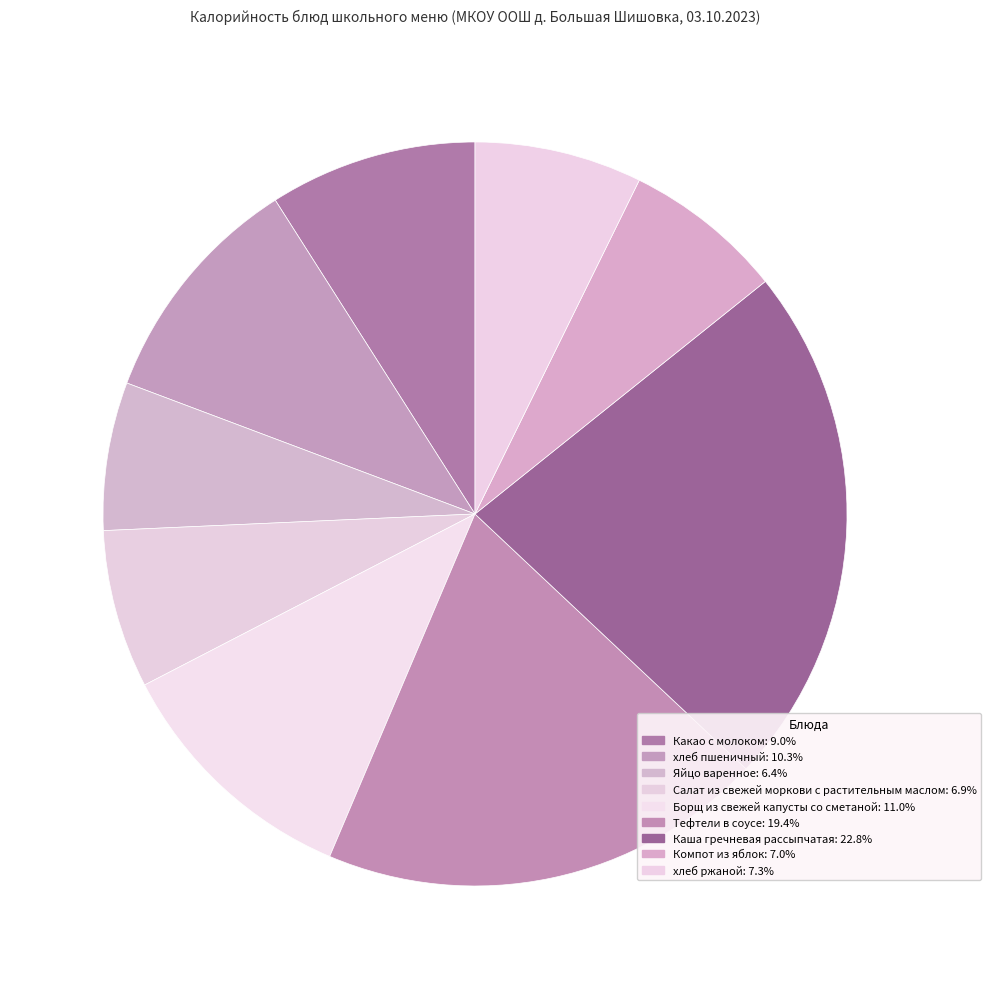

Which has a higher value, Салат из свежей моркови с растительным маслом or Тефтели в соусе?

Тефтели в соусе